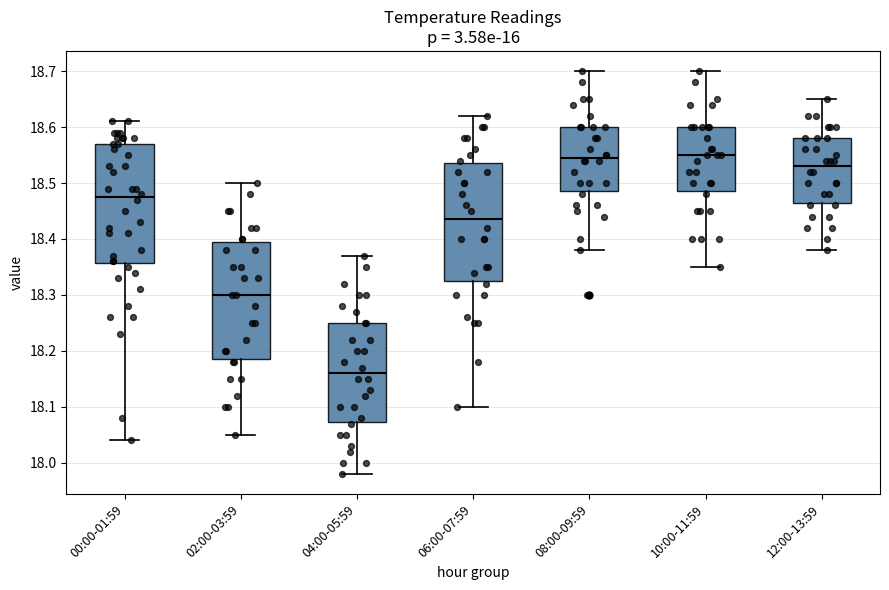

Reading left to right, read every box against the y-axis: the position of its median line, the range the box covers, and the ends of its whiskers. The values are not printed on the chart, so give them approximately, as read against the axis.

00:00-01:59: median 18.48, box 18.36 to 18.57, whiskers 18.04 to 18.61
02:00-03:59: median 18.30, box 18.19 to 18.40, whiskers 18.05 to 18.50
04:00-05:59: median 18.16, box 18.07 to 18.25, whiskers 17.98 to 18.37
06:00-07:59: median 18.44, box 18.33 to 18.54, whiskers 18.10 to 18.62
08:00-09:59: median 18.55, box 18.49 to 18.60, whiskers 18.38 to 18.70
10:00-11:59: median 18.55, box 18.49 to 18.60, whiskers 18.35 to 18.70
12:00-13:59: median 18.53, box 18.47 to 18.58, whiskers 18.38 to 18.65